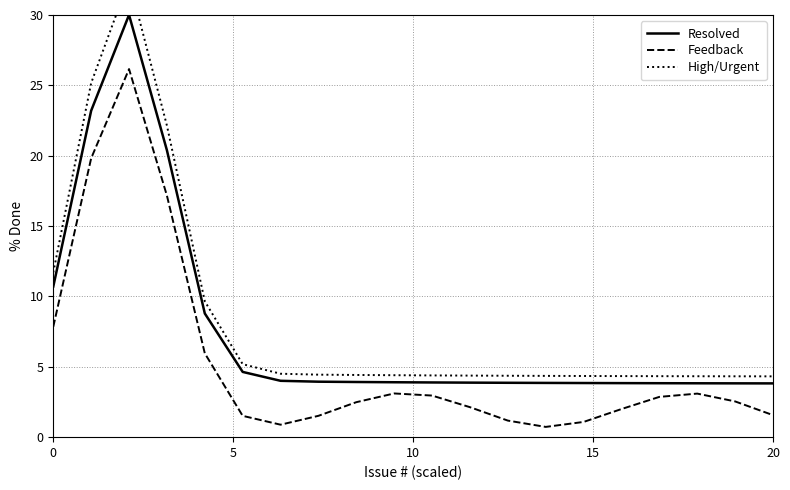

What are all the series names shown in the legend?

Resolved, Feedback, High/Urgent